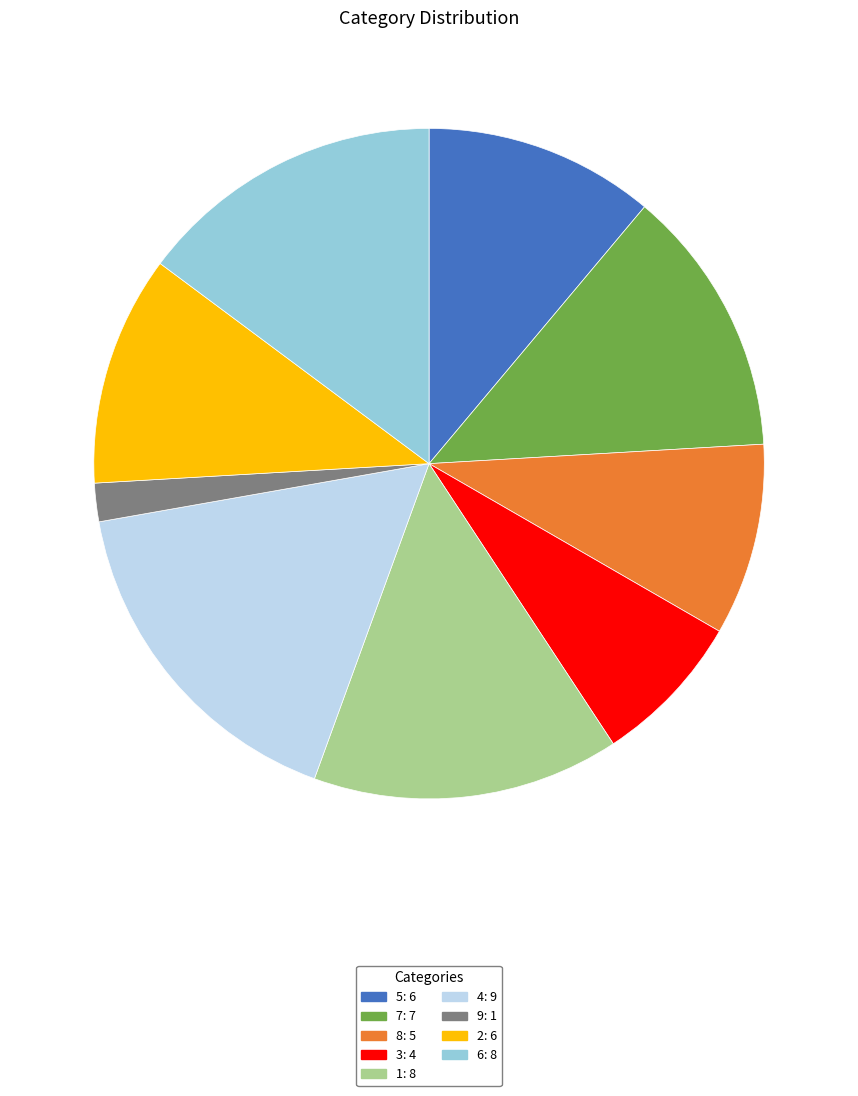

What is the ratio of the value at 4 to the value at 6?

1.1